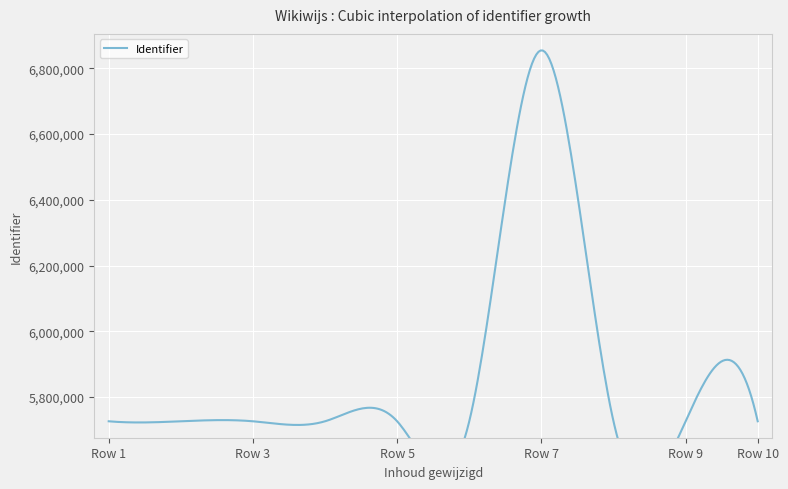

How many data points are above 5726269?

4